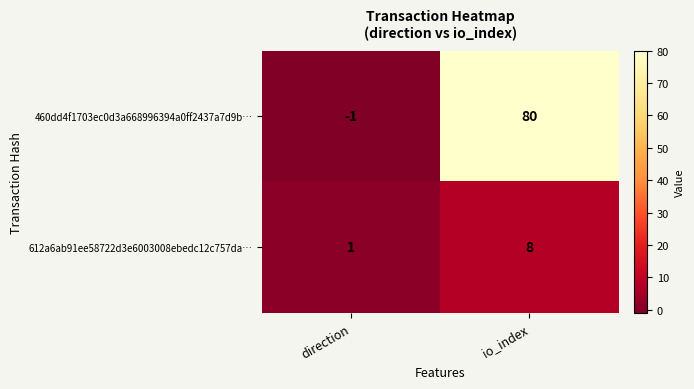

True or false: 460dd4f1703ec0d3a668996394a0ff2437a7d9b… has a value of 80 at io_index.

True